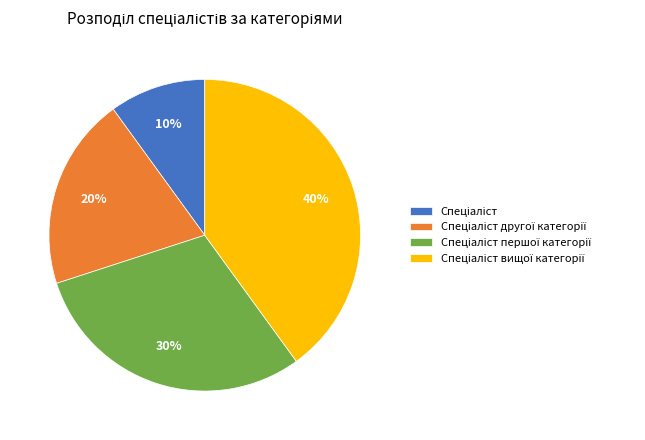

Is there a majority slice in this chart?

No